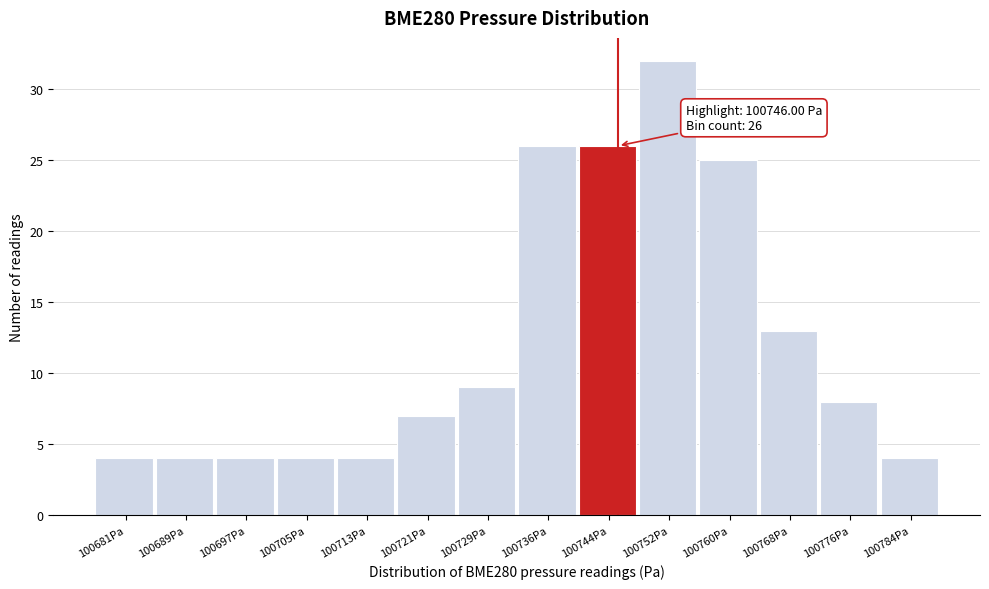

Which range on the x-axis has the tallest bar?

100749 to 100757